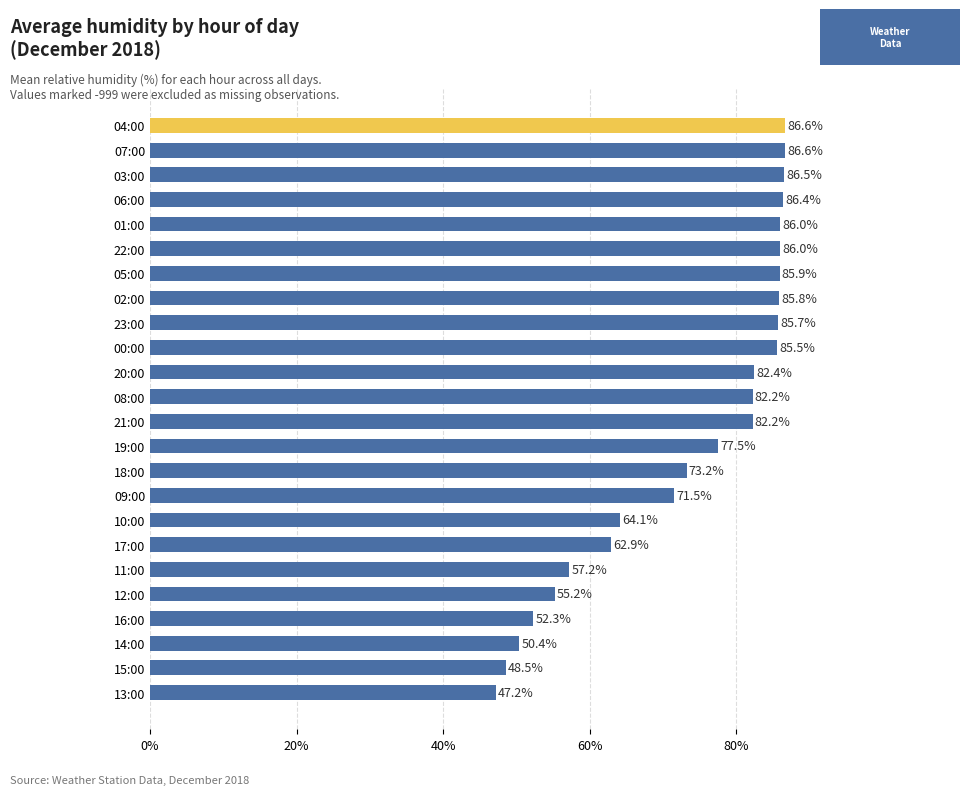

What position from the top is 16:00?

21